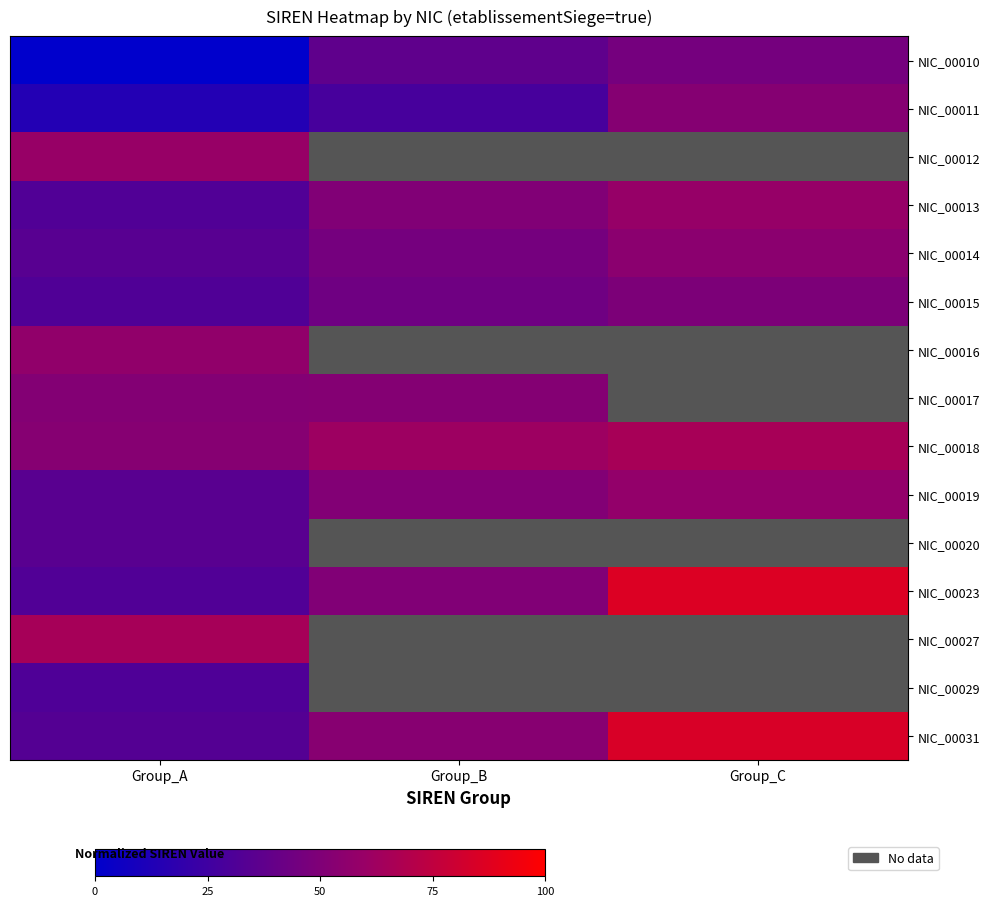

Between Group_A and Group_C, which series saw the biggest shift?

NIC_00023